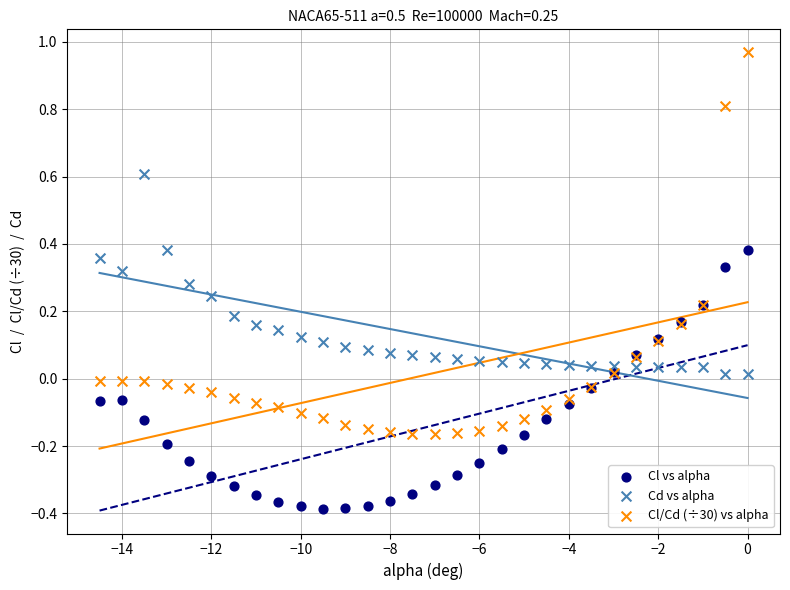

Which series contains the lowest Y value?

Cl vs alpha